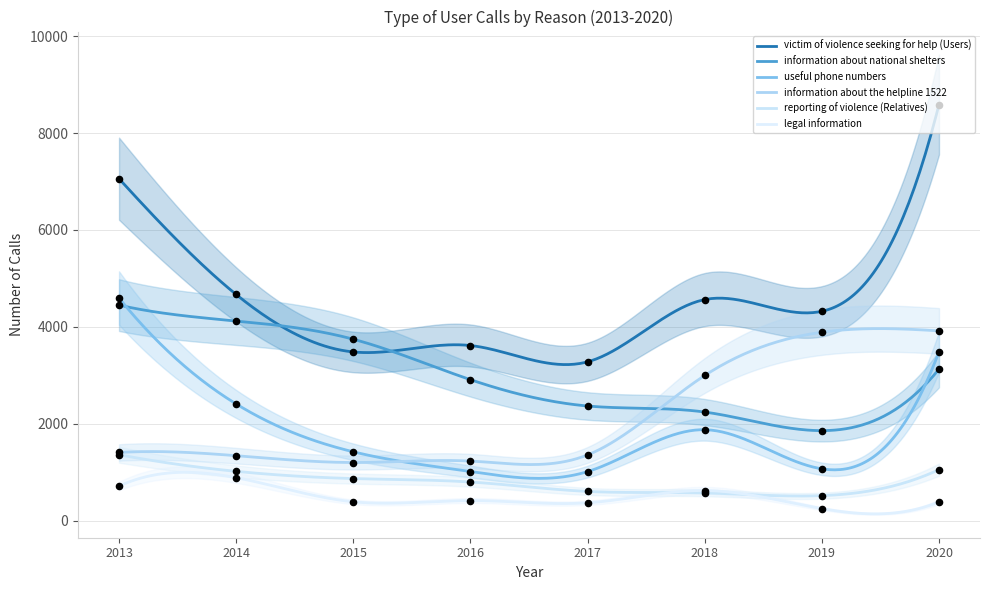

What are all the series names shown in the legend?

victim of violence seeking for help (Users), information about national shelters, useful phone numbers, information about the helpline 1522, reporting of violence (Relatives), legal information